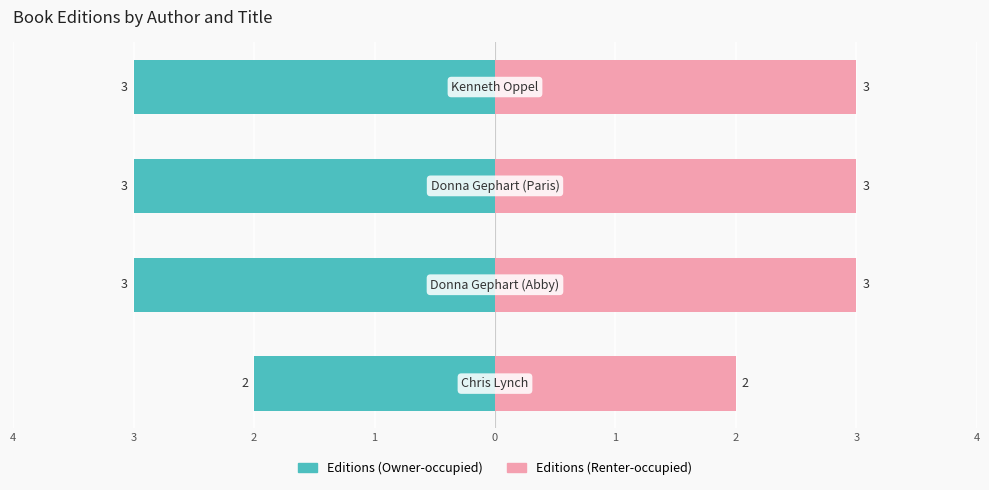

Is it true that Editions (Owner-occupied) equals -2 at 4?

True